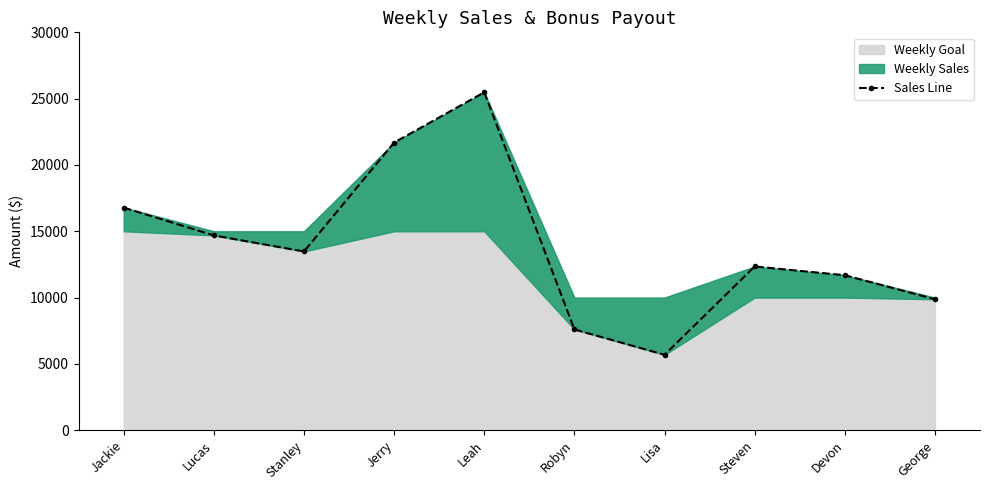

Reading left to right, extract all data points from this chart.

Jackie=16785.1	Lucas=14687.5	Stanley=13479.0	Jerry=21689.5	Leah=25478.5	Robyn=7600.0	Lisa=5689.0	Steven=12346.9	Devon=11687.0	George=9874.5